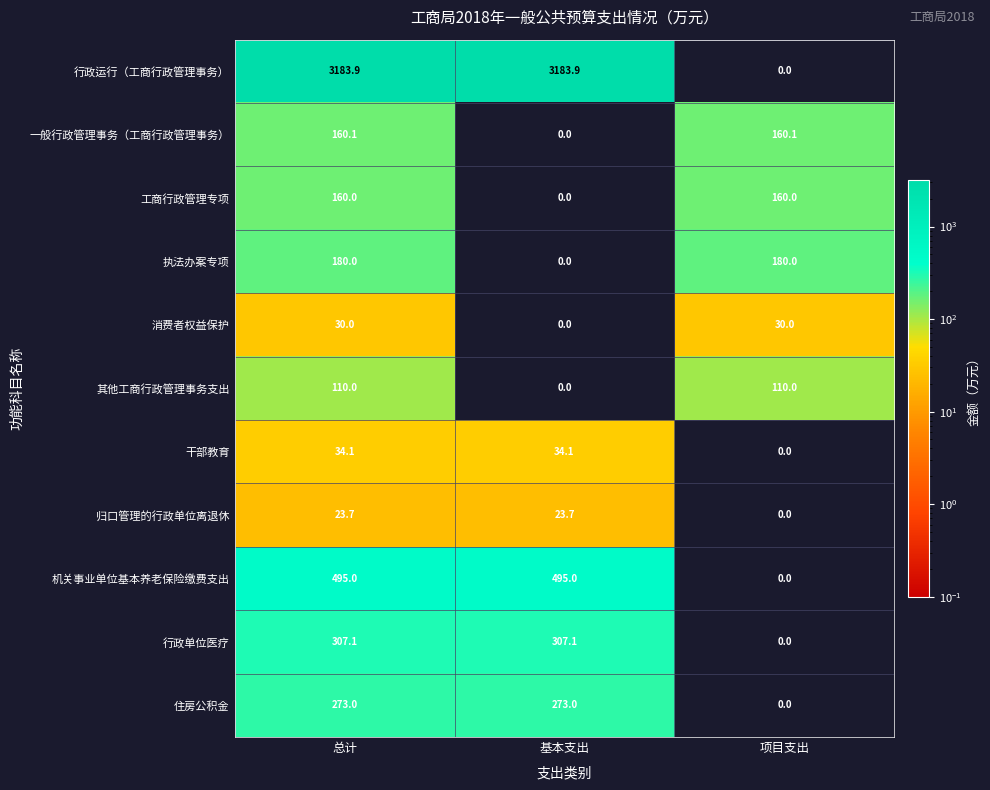

What is the highest value of the 工商行政管理专项 series?

160.0